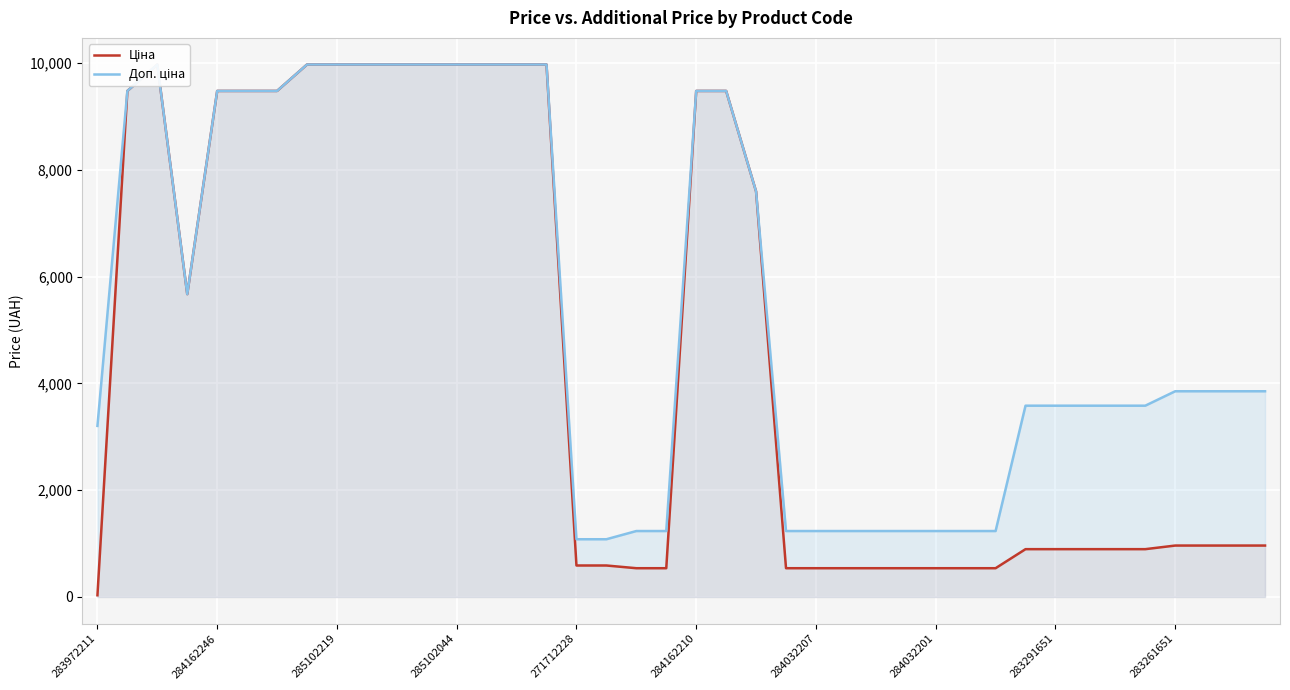

At how many categories does at least one series exceed 6840?

17